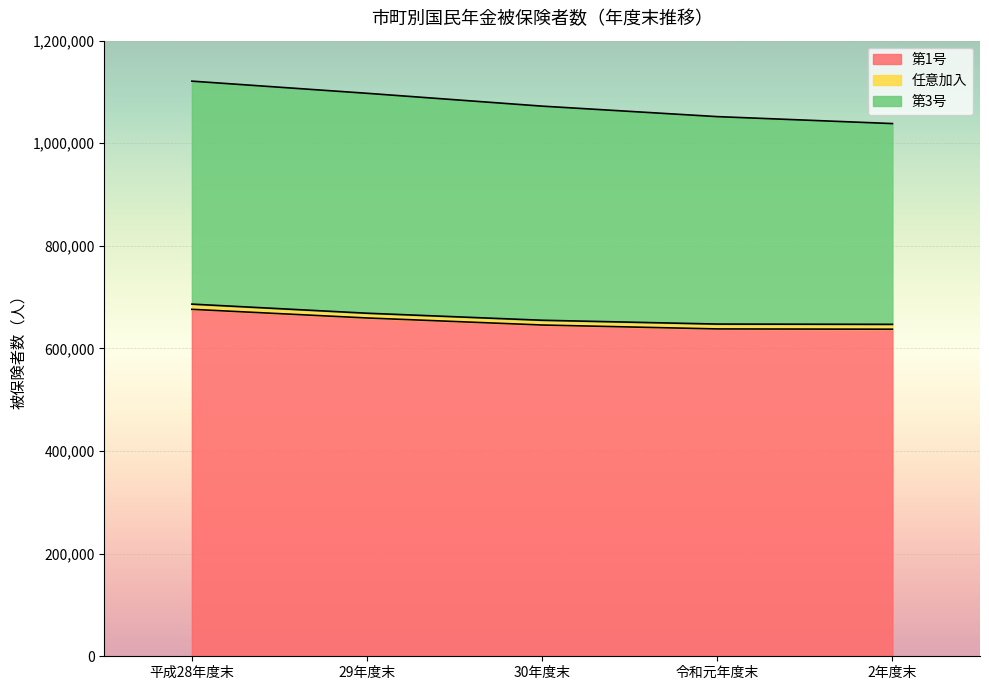

Count the number of categories in the chart.

5